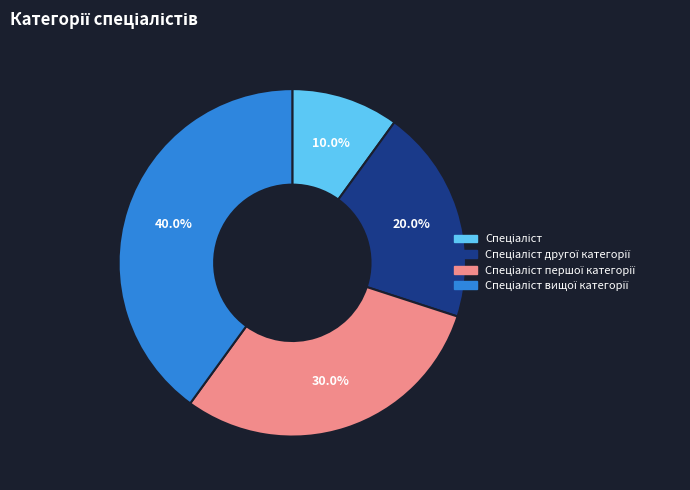

Does any single category account for the majority?

No